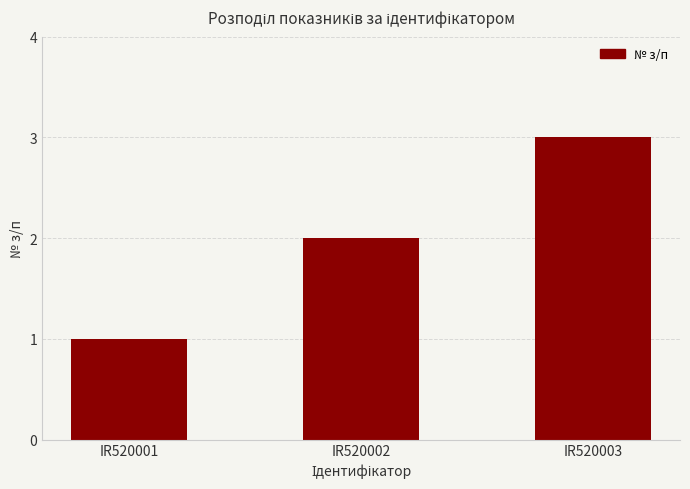

What value does the data have at IR520003?

3